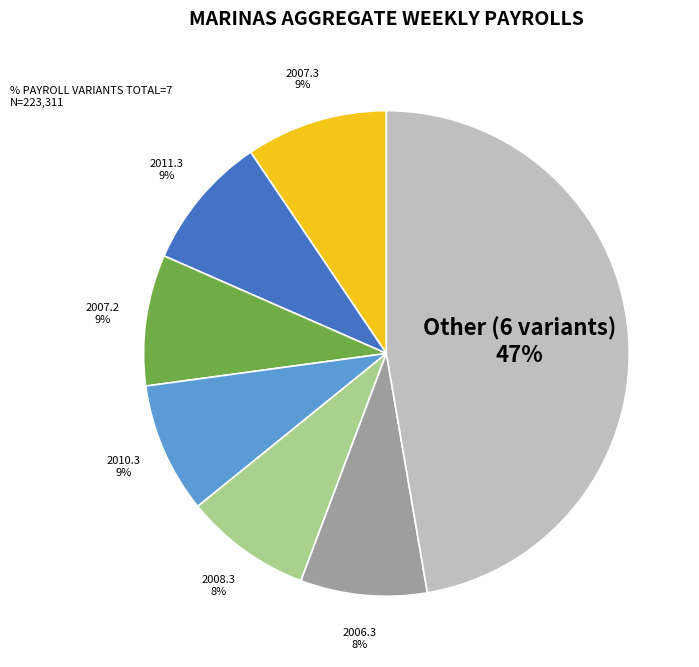

Is there any slice that represents more than half of the pie?

No